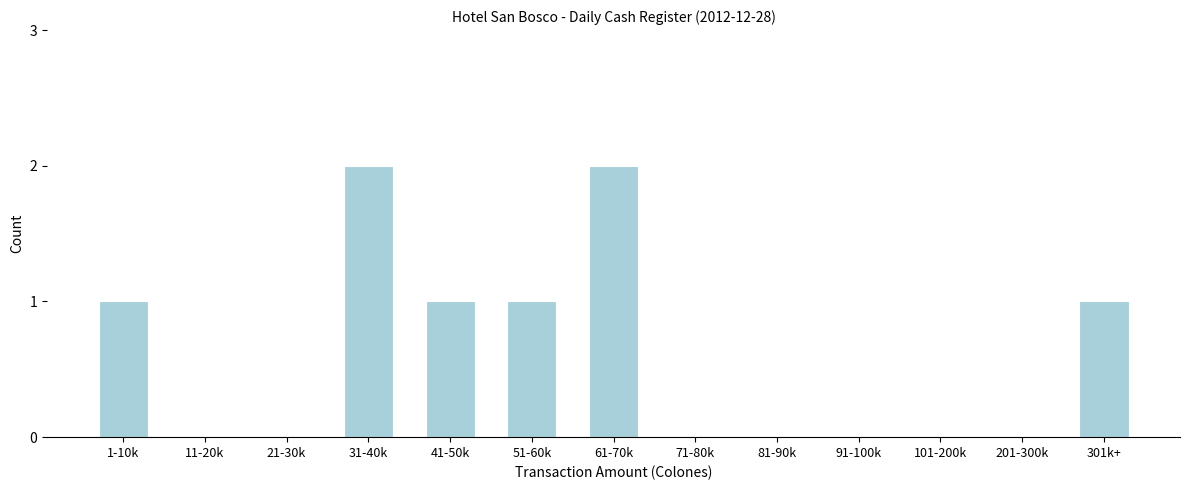

Reading left to right, what are all the values shown in this chart?

1-10k=1	11-20k=0	21-30k=0	31-40k=2	41-50k=1	51-60k=1	61-70k=2	71-80k=0	81-90k=0	91-100k=0	101-200k=0	201-300k=0	301k+=1